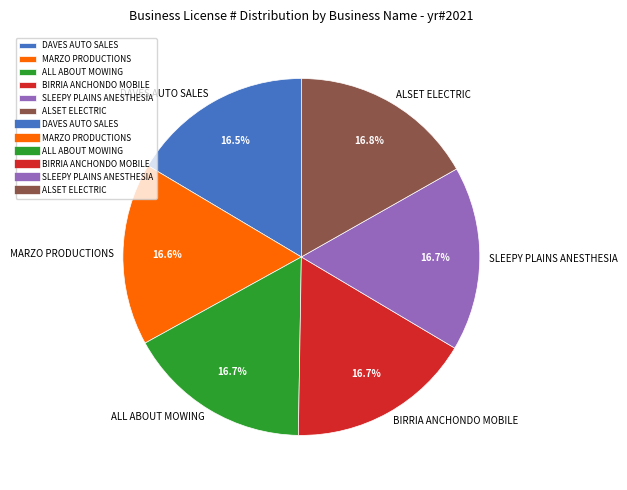

What is the total percentage of ALL ABOUT MOWING and DAVES AUTO SALES?

33.2%